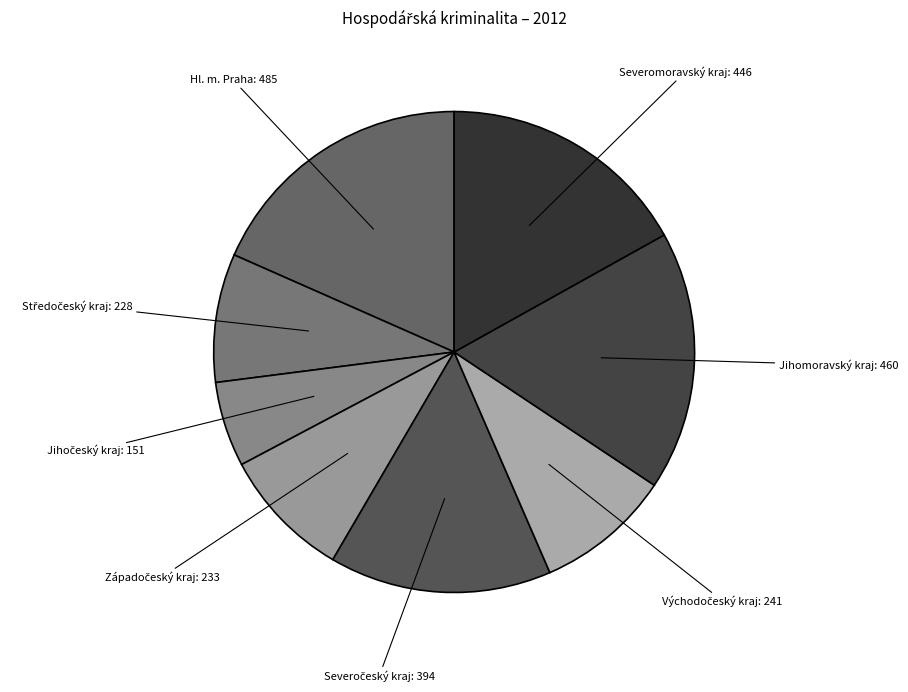

What is the largest slice in the pie chart?

Hl. m. Praha